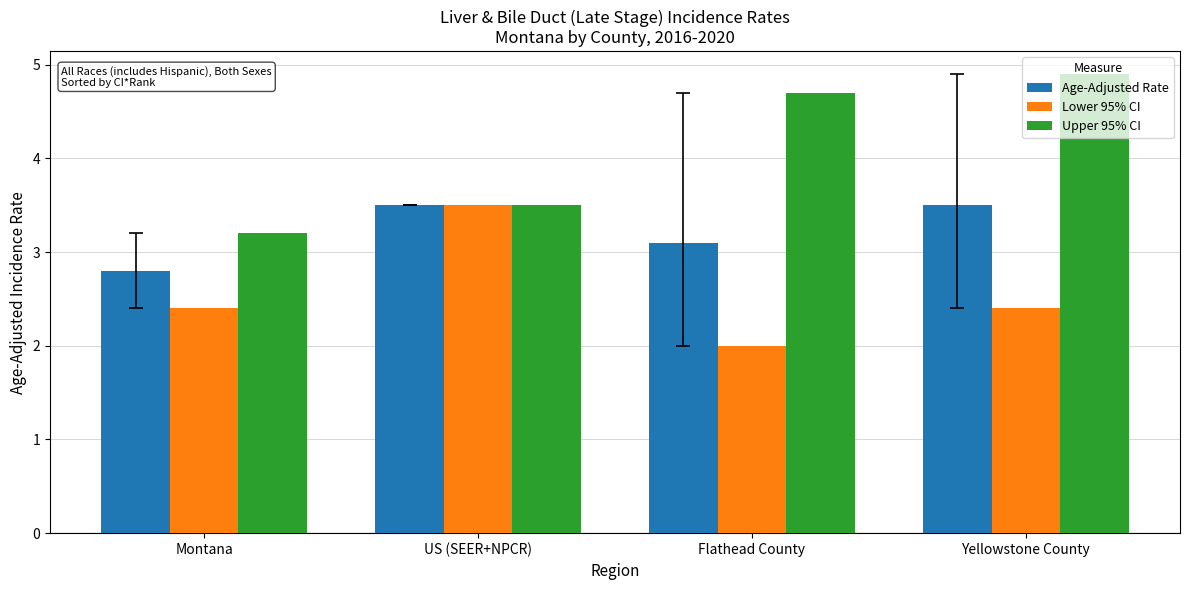

The value of Age-Adjusted Rate at Yellowstone County is 2.2. True or false?

False